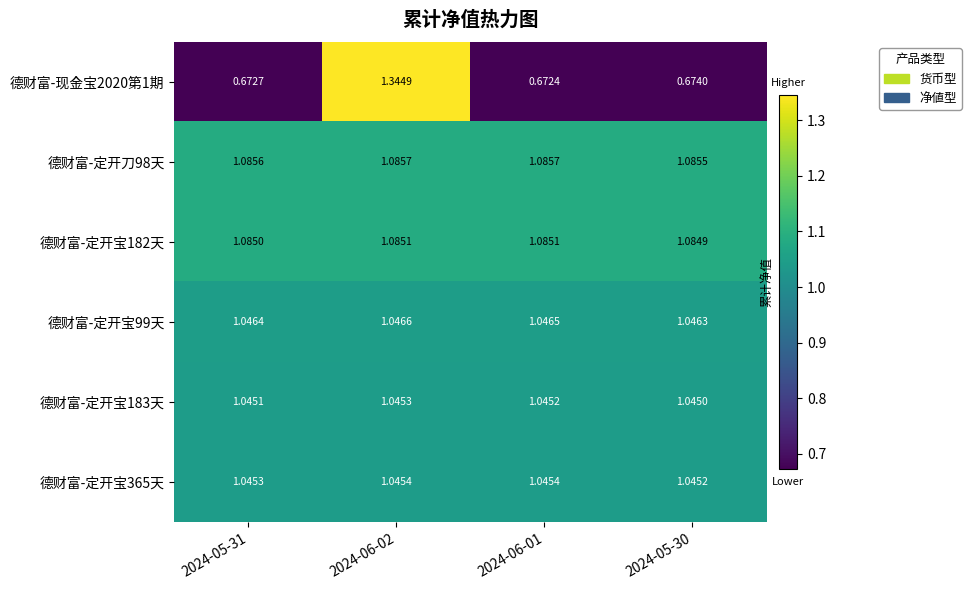

Reading left to right, extract all data points from this chart.

德财富-现金宝2020第1期: 2024-05-31=0.7	2024-06-02=1.3	2024-06-01=0.7	2024-05-30=0.7
德财富-定开刀98天: 2024-05-31=1.1	2024-06-02=1.1	2024-06-01=1.1	2024-05-30=1.1
德财富-定开宝182天: 2024-05-31=1.1	2024-06-02=1.1	2024-06-01=1.1	2024-05-30=1.1
德财富-定开宝99天: 2024-05-31=1.0	2024-06-02=1.0	2024-06-01=1.0	2024-05-30=1.0
德财富-定开宝183天: 2024-05-31=1.0	2024-06-02=1.0	2024-06-01=1.0	2024-05-30=1.0
德财富-定开宝365天: 2024-05-31=1.0	2024-06-02=1.0	2024-06-01=1.0	2024-05-30=1.0